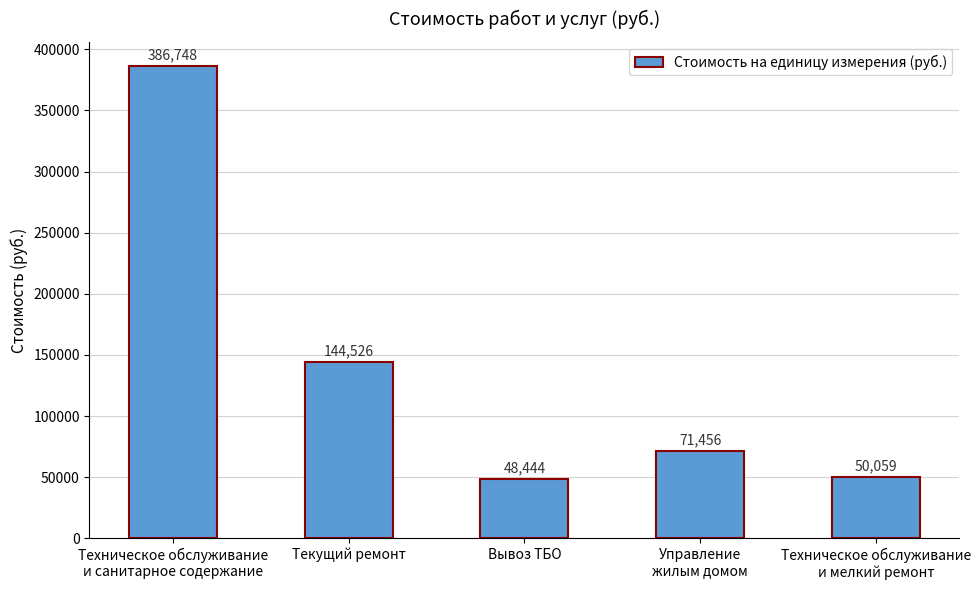

What is the difference between the maximum and second lowest values?

336689.1